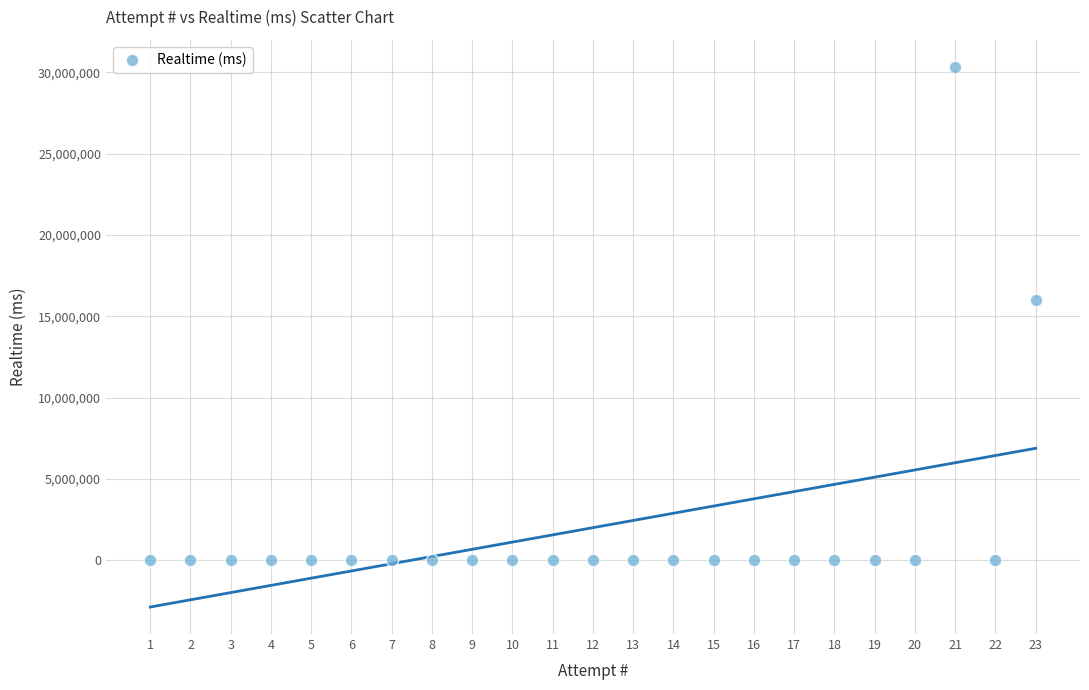

What is the range of Y values (max minus min)?

30336529